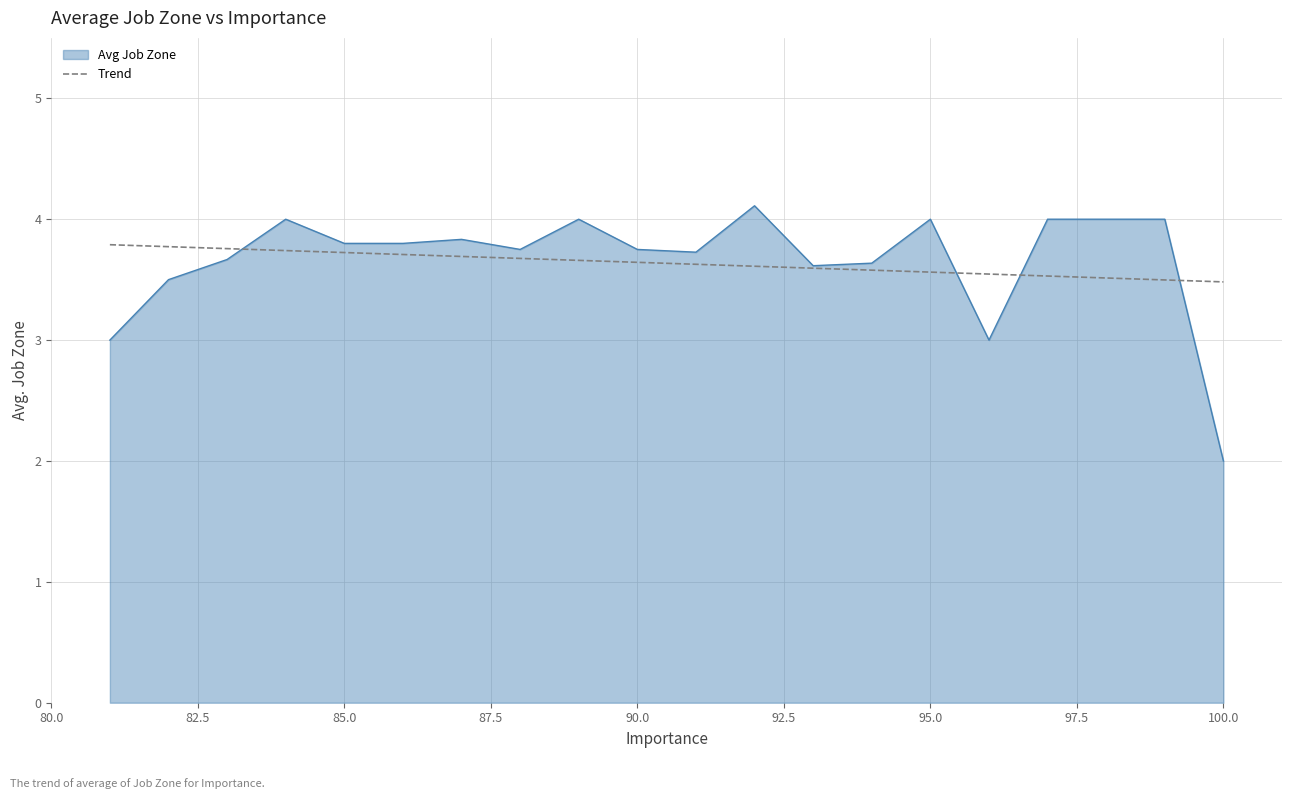

What is the lowest value of the Avg Job Zone series?

2.0